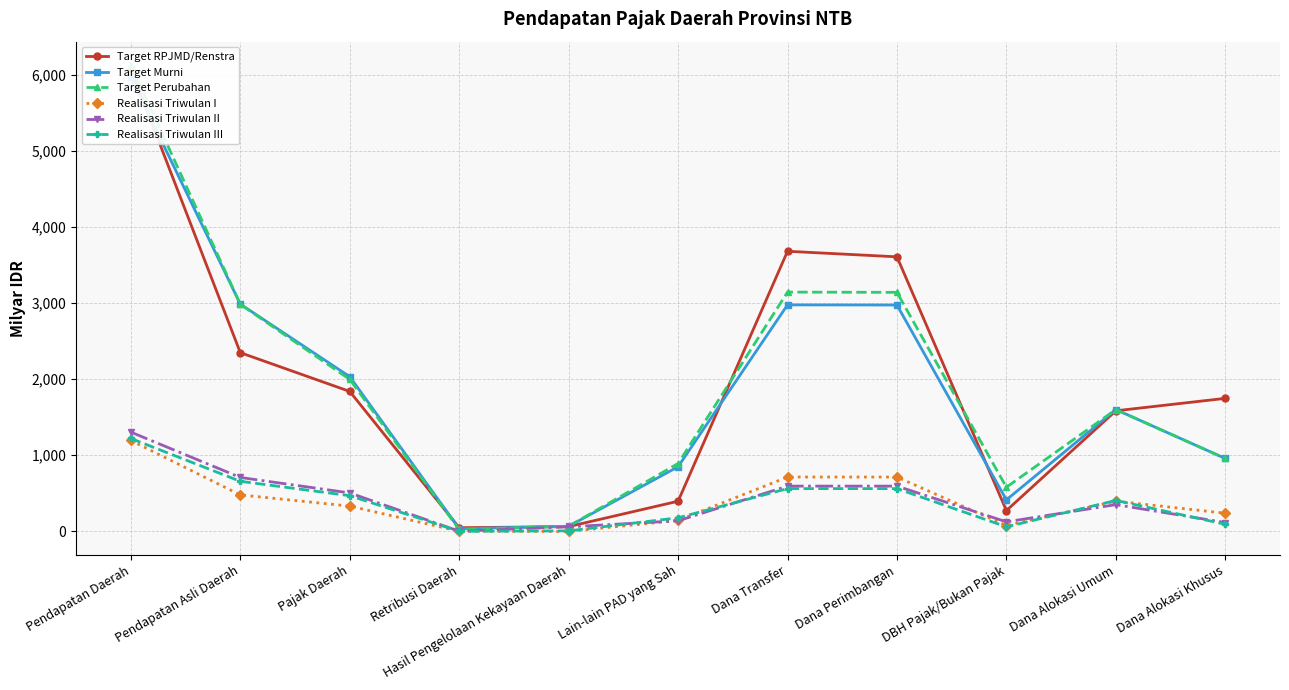

True or false: Realisasi Triwulan II and Target RPJMD/Renstra cross at least once.

False